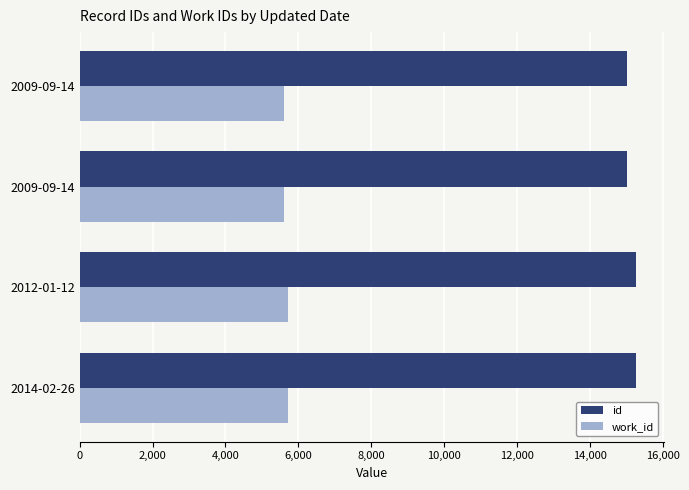

What are all the series names shown in the legend?

id, work_id